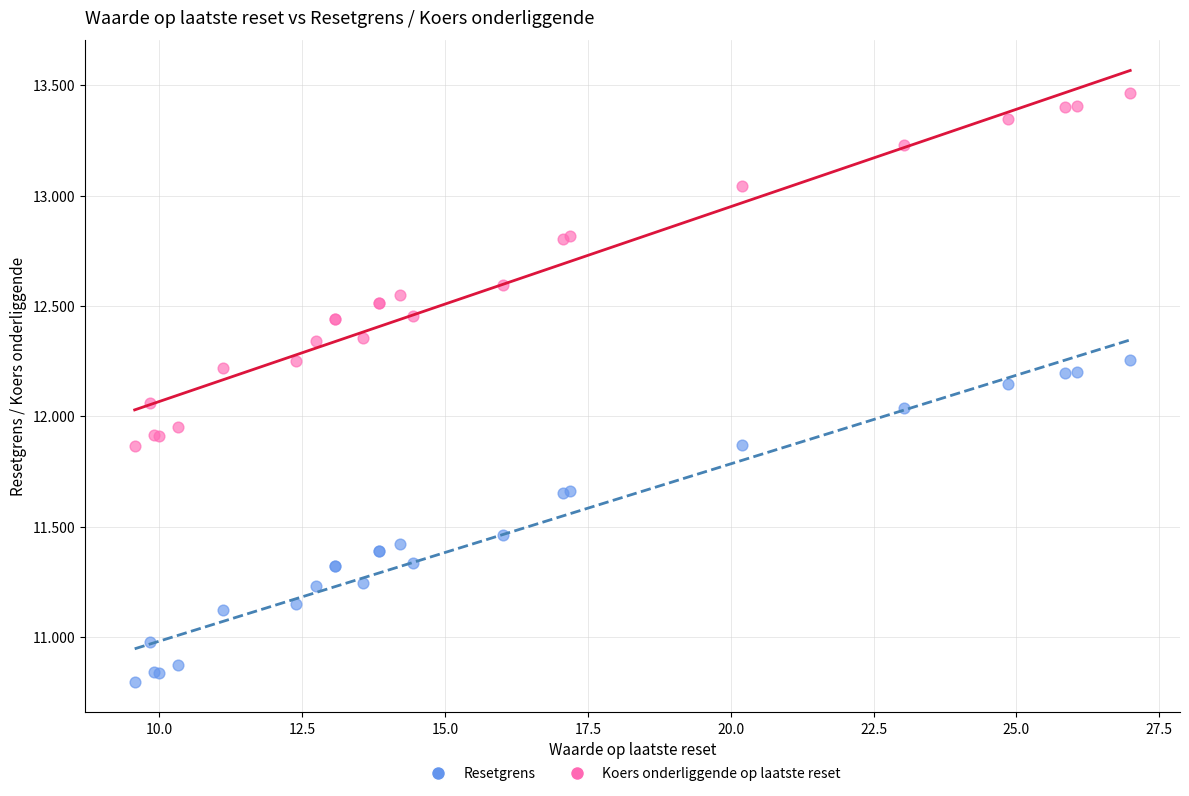

Which series contains the lowest Y value?

Resetgrens